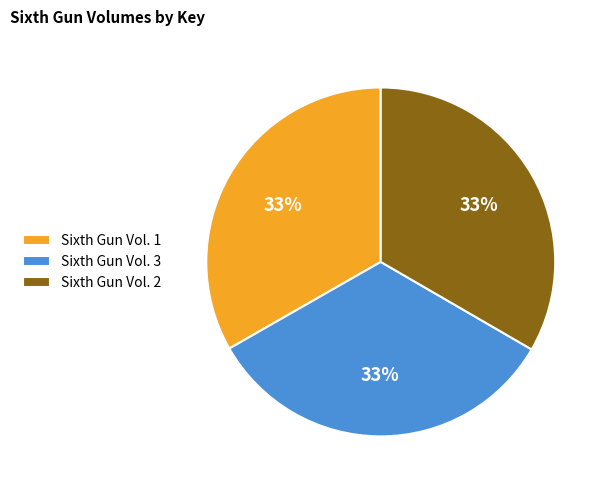

Is there a majority slice in this chart?

No